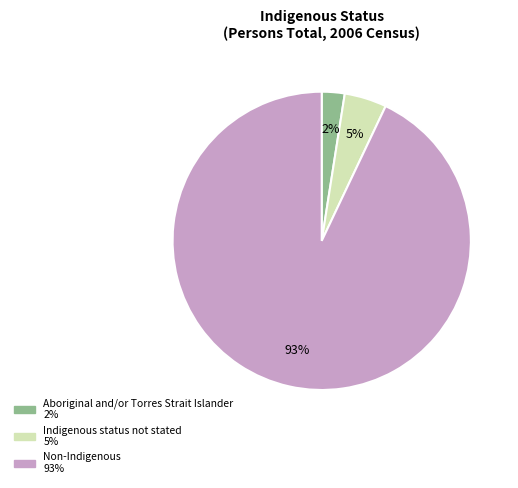

Rank the categories by value from highest to lowest.

Non-Indigenous, Indigenous status not stated, Aboriginal and/or Torres Strait Islander